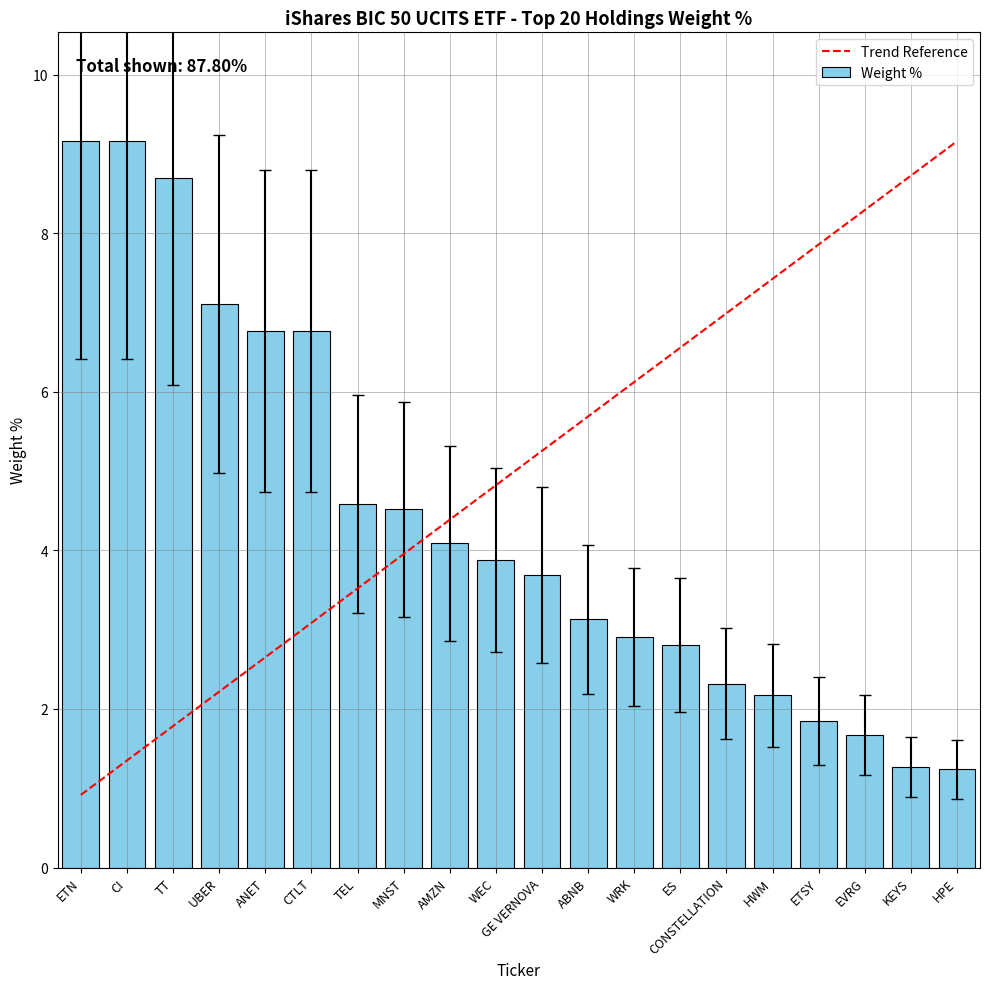

What is the change in value from EVRG to KEYS?

-0.4